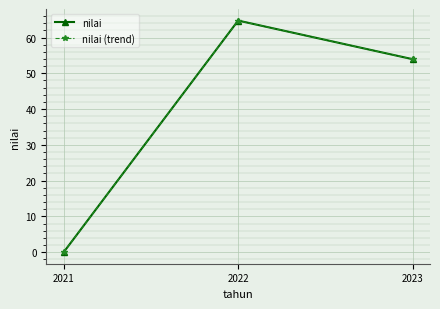

At which label does nilai (trend) reach its minimum?

2021